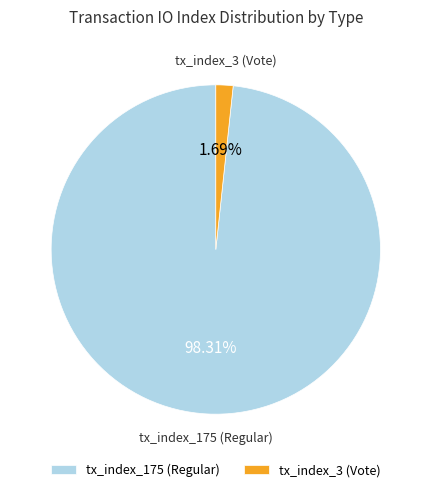

Is there any slice that represents more than half of the pie?

Yes